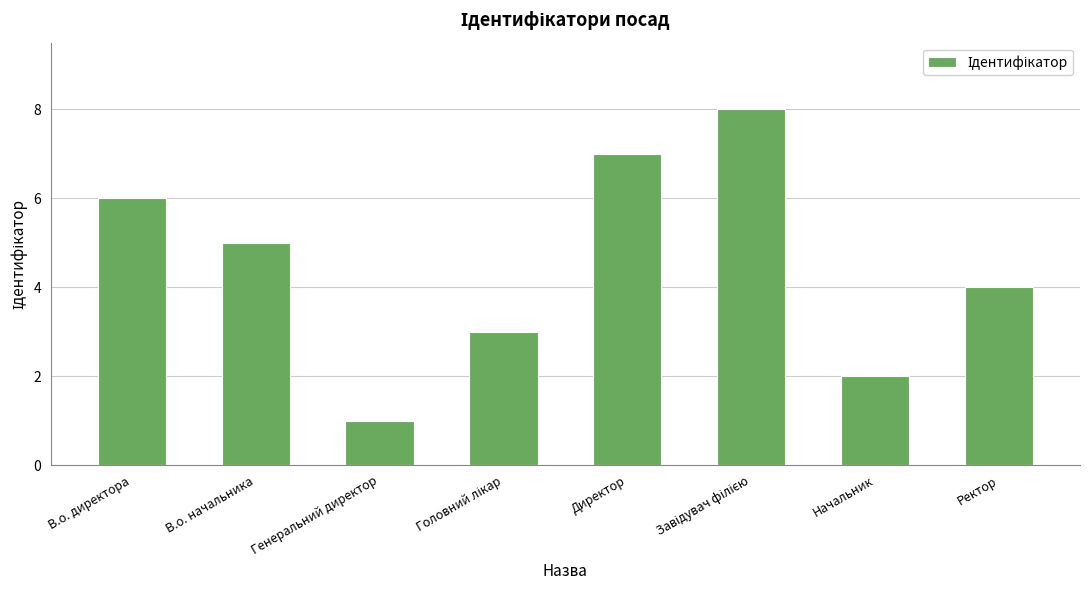

Between В.о. директора and В.о. начальника, which is larger?

В.о. директора